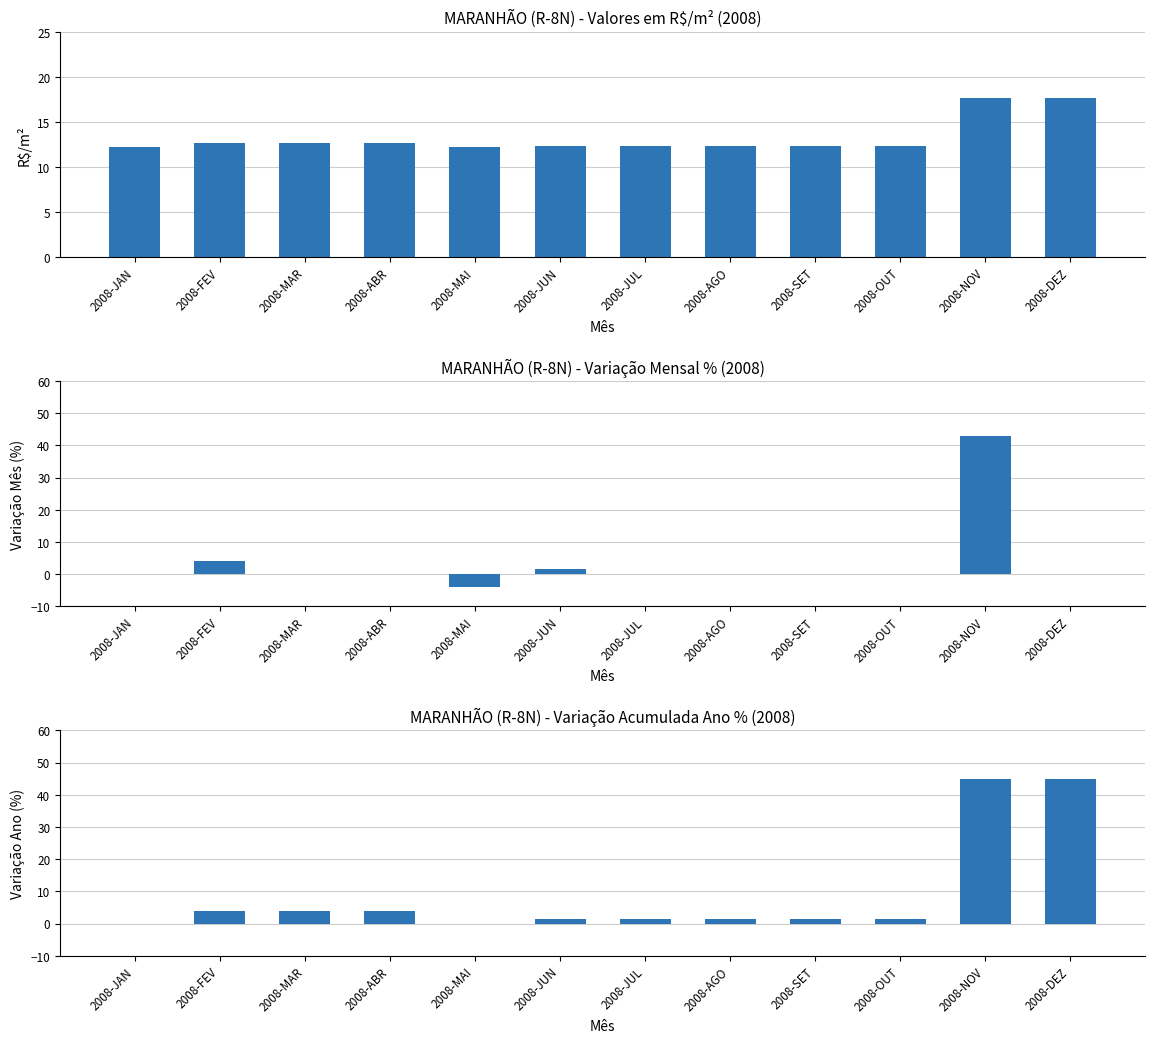

At how many categories does at least one series exceed 32?

2